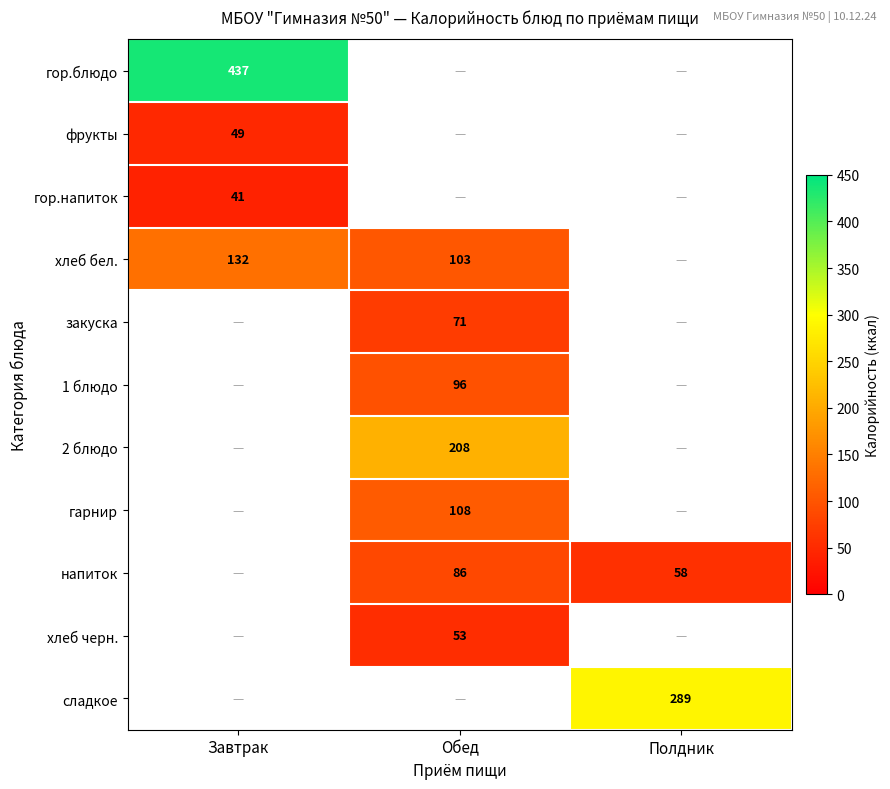

Is it true that гор.блюдо equals 437 at Завтрак?

True